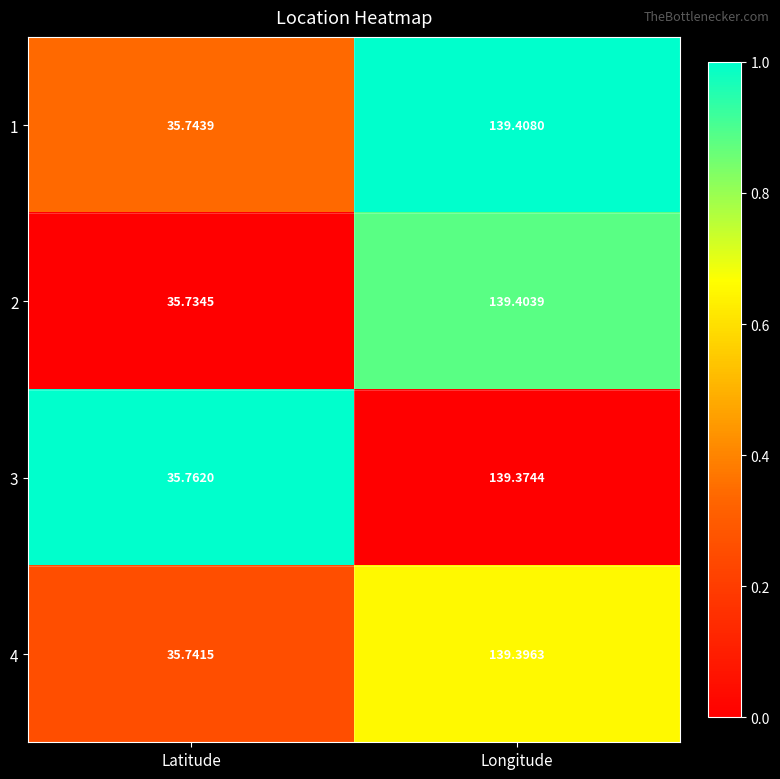

Which category has the highest value across all series?

Longitude